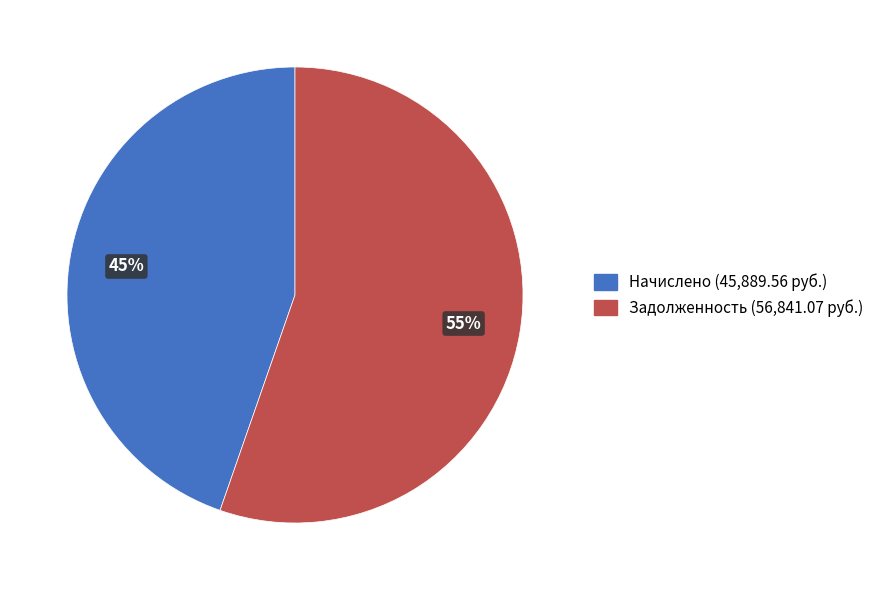

Which slice represents more than half of the pie?

Задолженность (56,841.07 руб.)